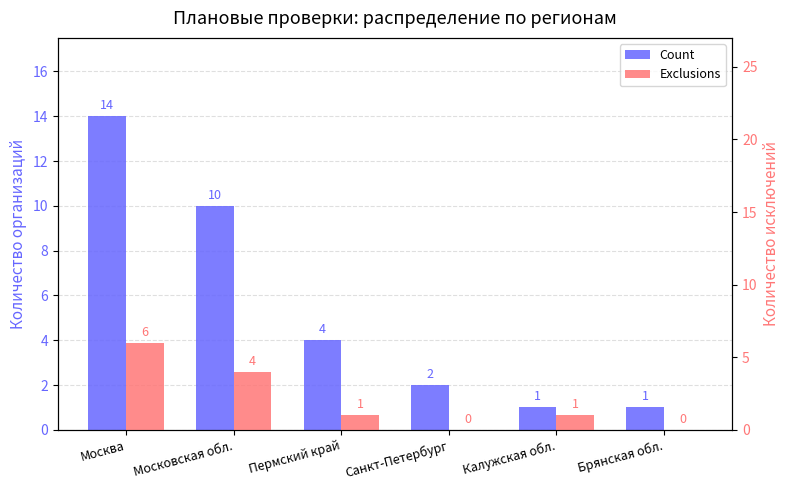

Between Калужская обл. and Брянская обл., which series saw the biggest shift?

Exclusions